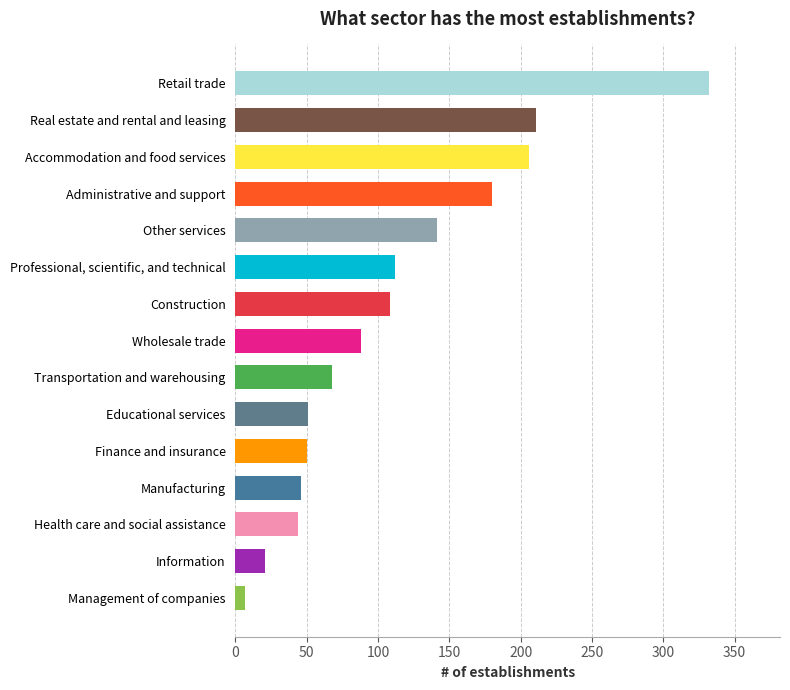

What is the approximate value at Wholesale trade?

88